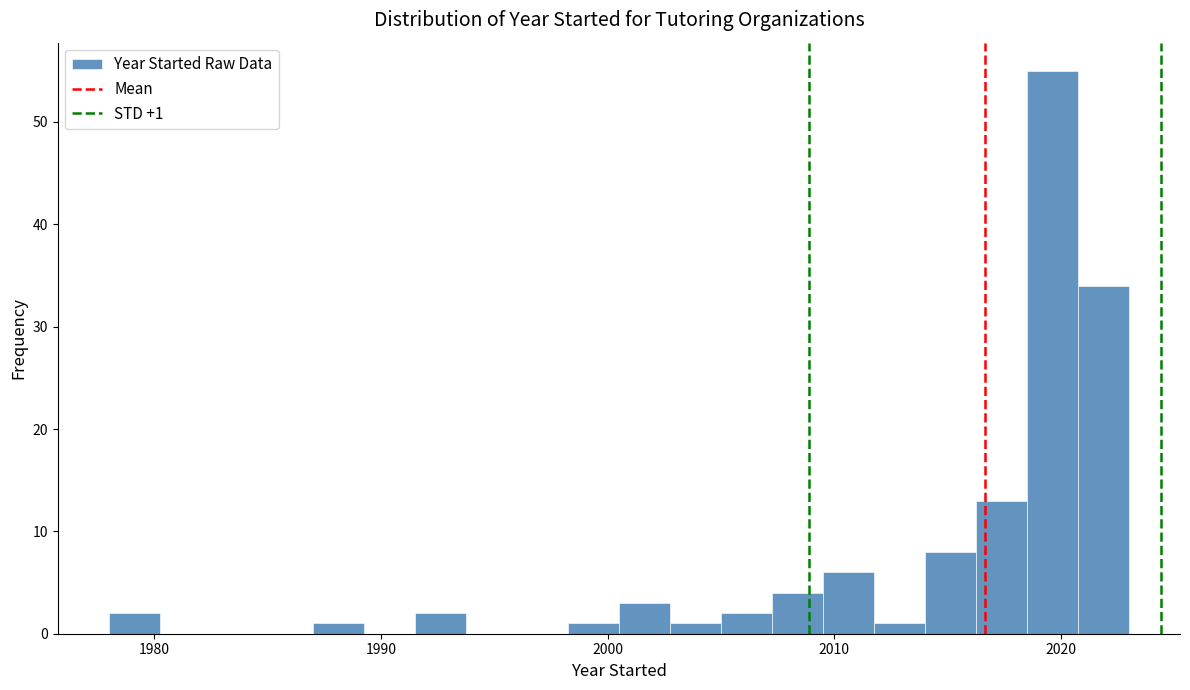

Around what value on the x-axis is the tallest bar? Give the approximate position of its centre, as read against the axis.

2020